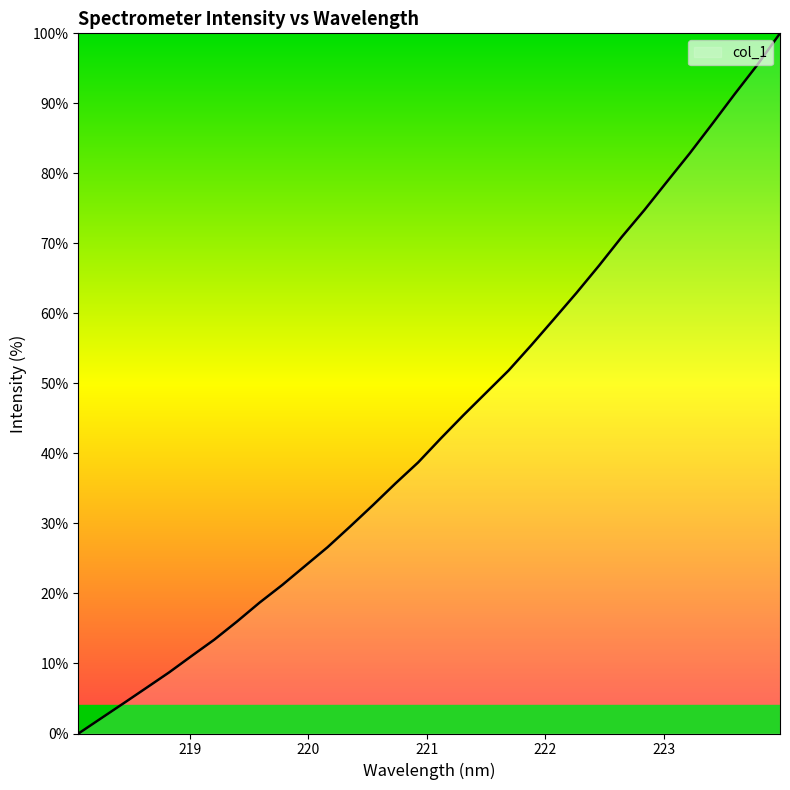

What is the average value?

43.8